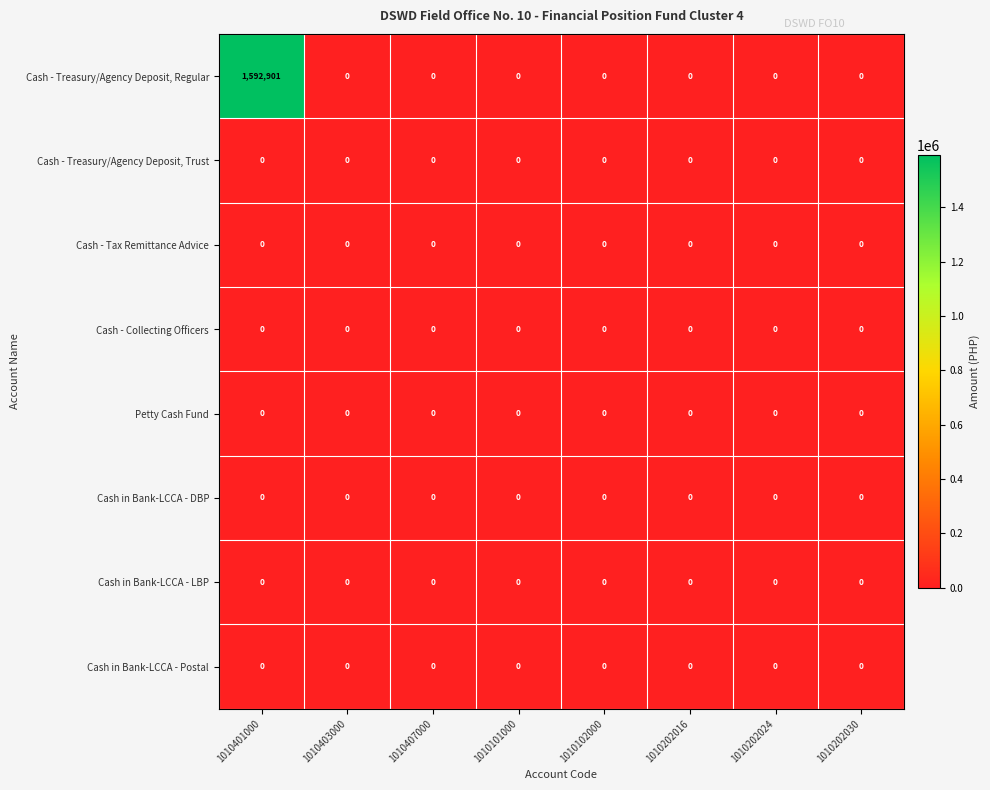

Which category has the highest value across all series?

1010401000